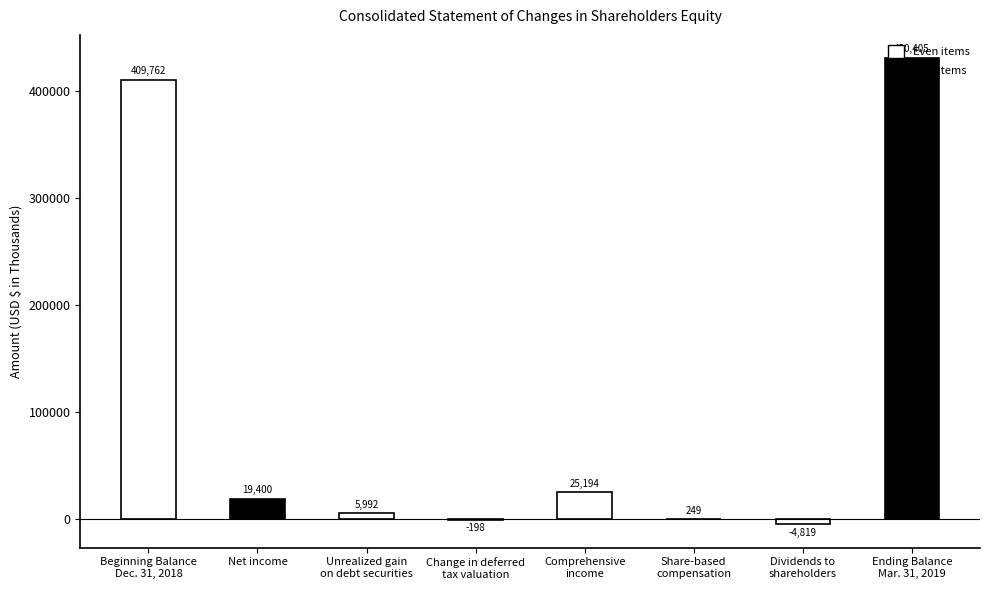

The chart shows a value of 19400 at Net income. True or false?

True